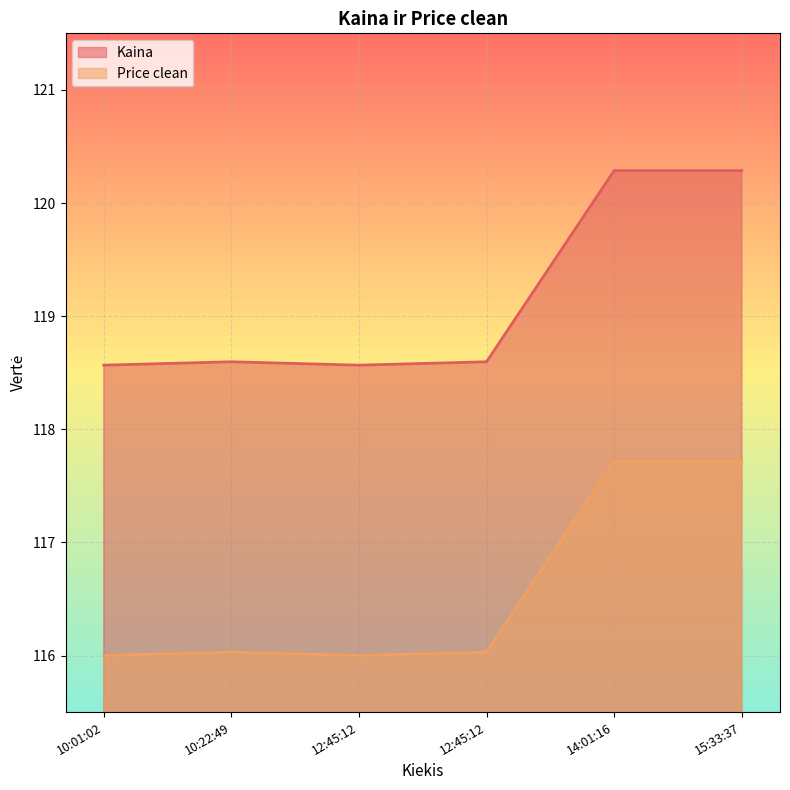

What is the label of the 5th point from the left?

14:01:16